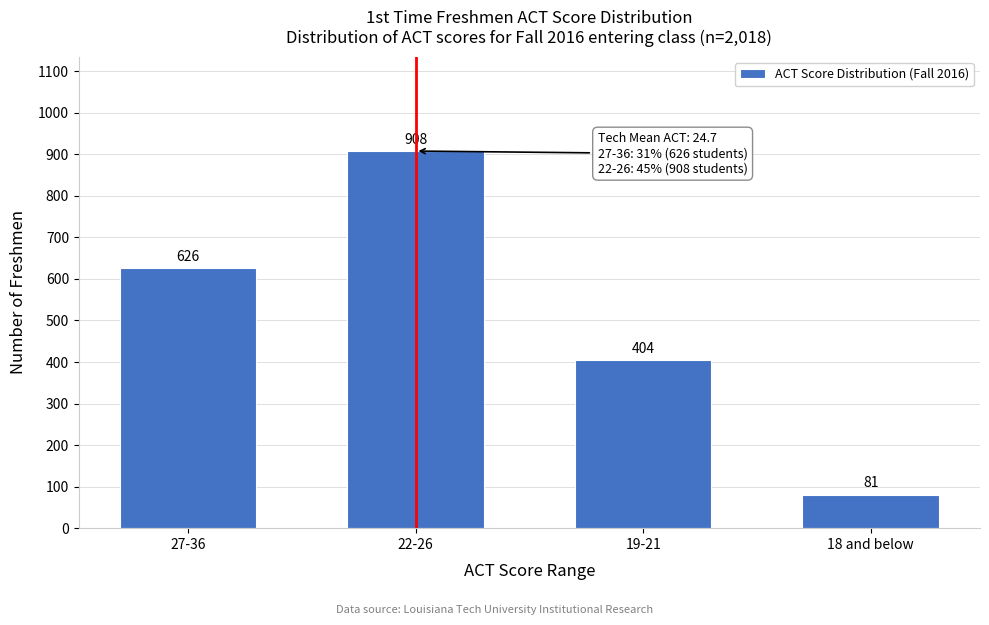

Reading left to right, what are all the values shown in this chart?

27-36=626	22-26=908	19-21=404	18 and below=81